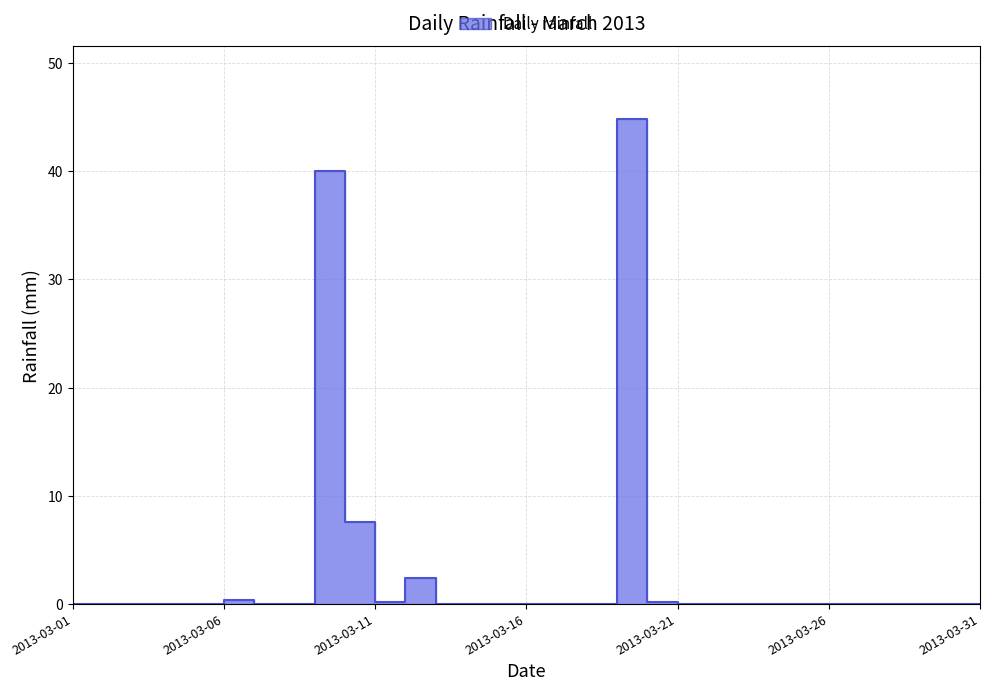

How many points are higher than both their immediate neighbors (excluding endpoints)?

4